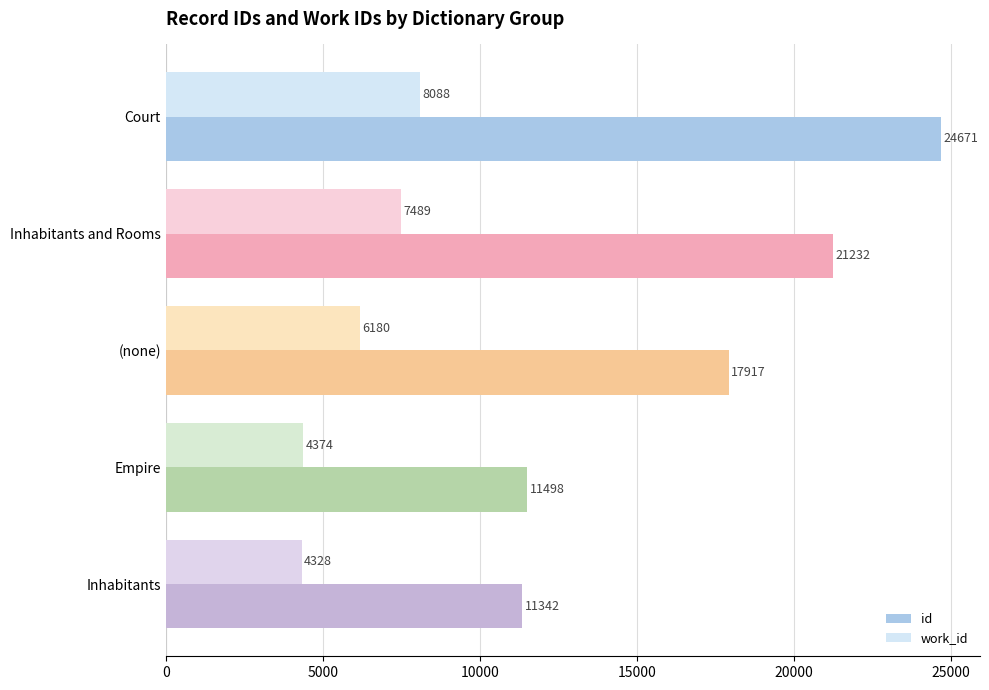

What is the highest value of the work_id series?

8088